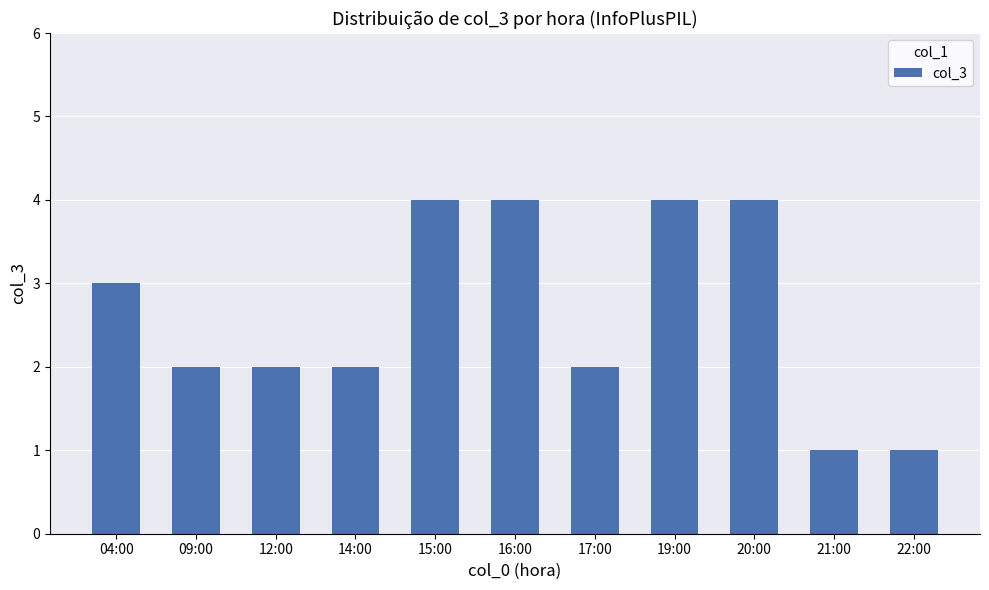

What is the difference between the values at 19:00 and 12:00?

2